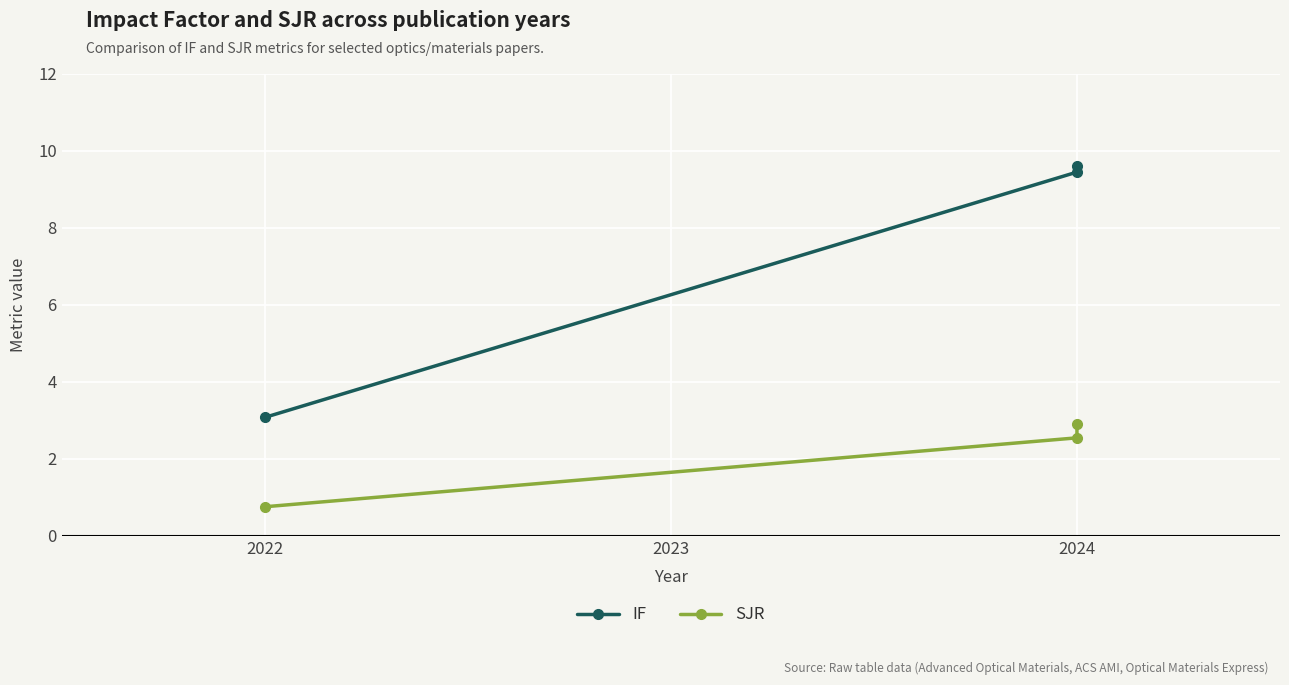

What is the difference between the maximum and minimum values in the IF series?

6.5